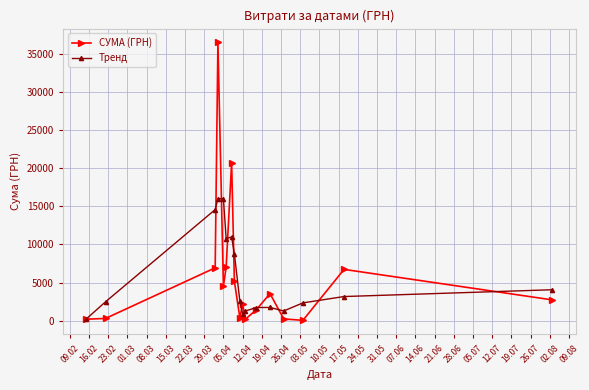

Which series has the widest spread of values?

СУМА (ГРН)